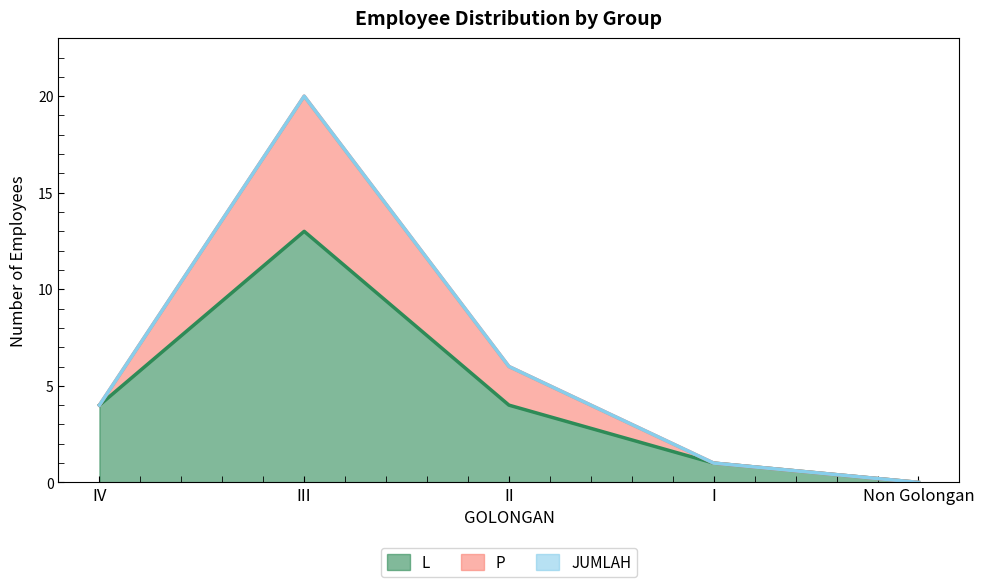

What is the total value across all series at IV?

4